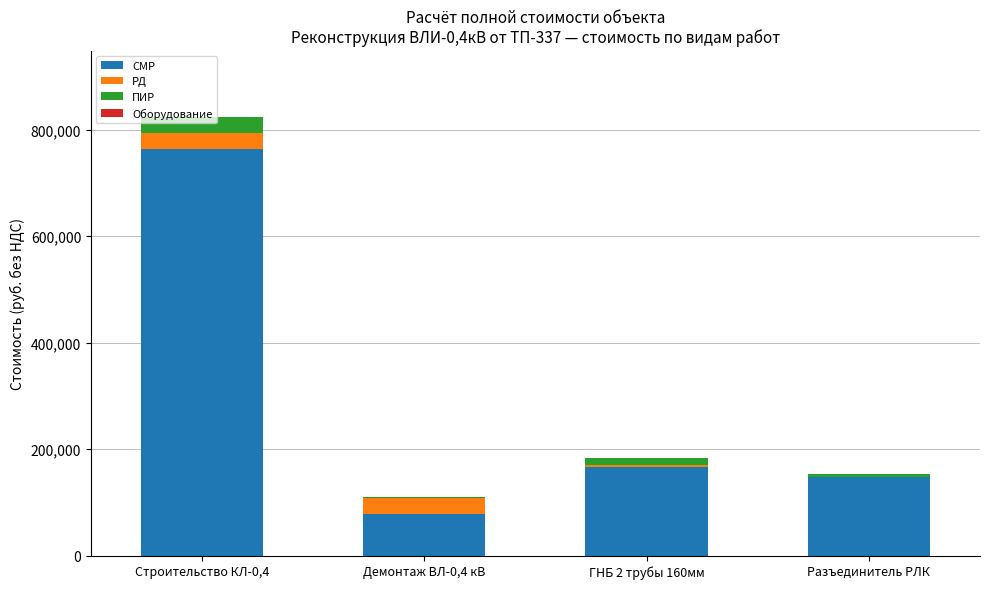

The СМР series shows 147899.9 at Разъединитель РЛК. True or false?

True